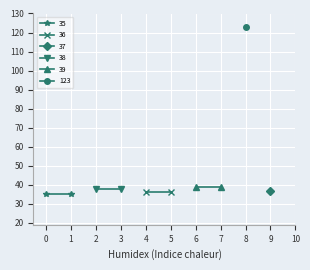

Is this an area chart (filled region under the line)?

No